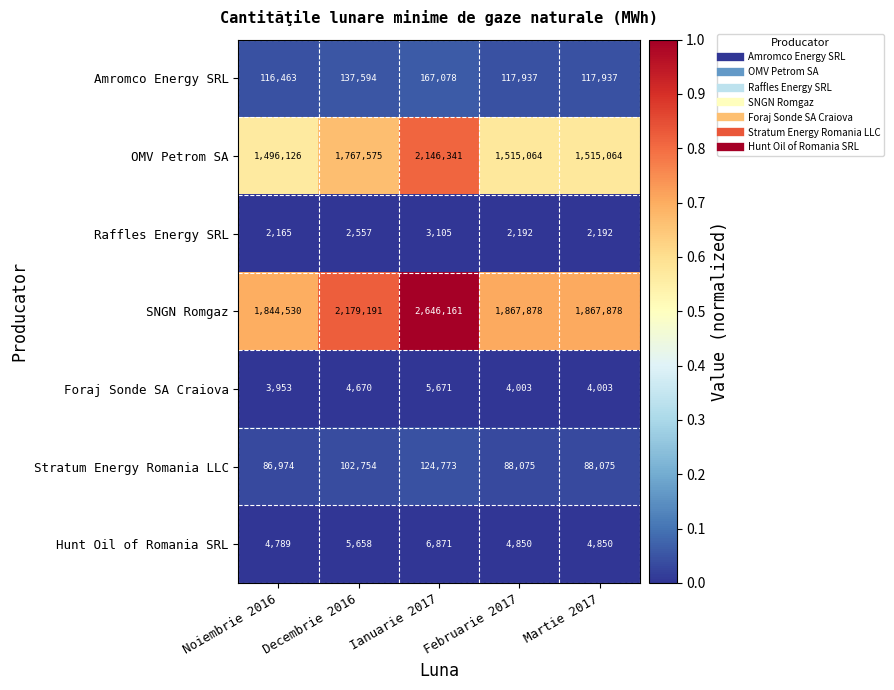

Is it true that OMV Petrom SA equals 1767575 at Decembrie 2016?

True